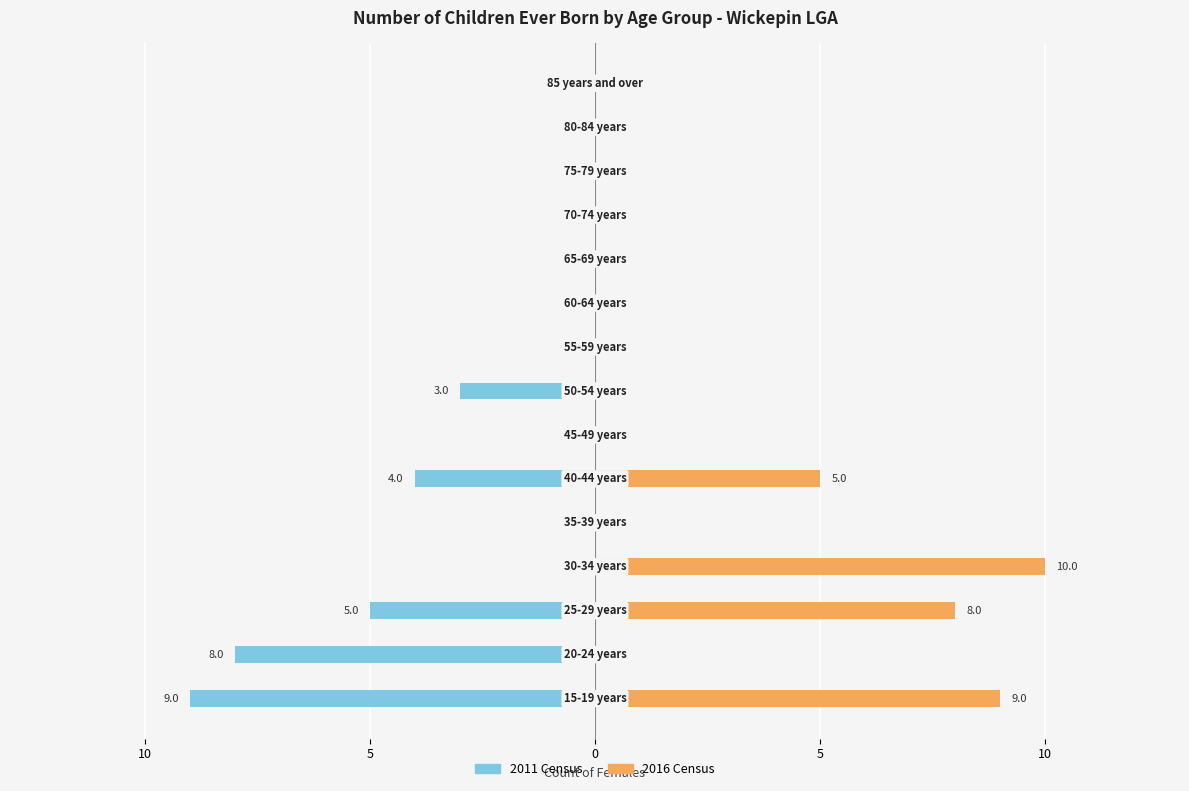

What is the difference between the 2016 Census values at 5 and 15?

1